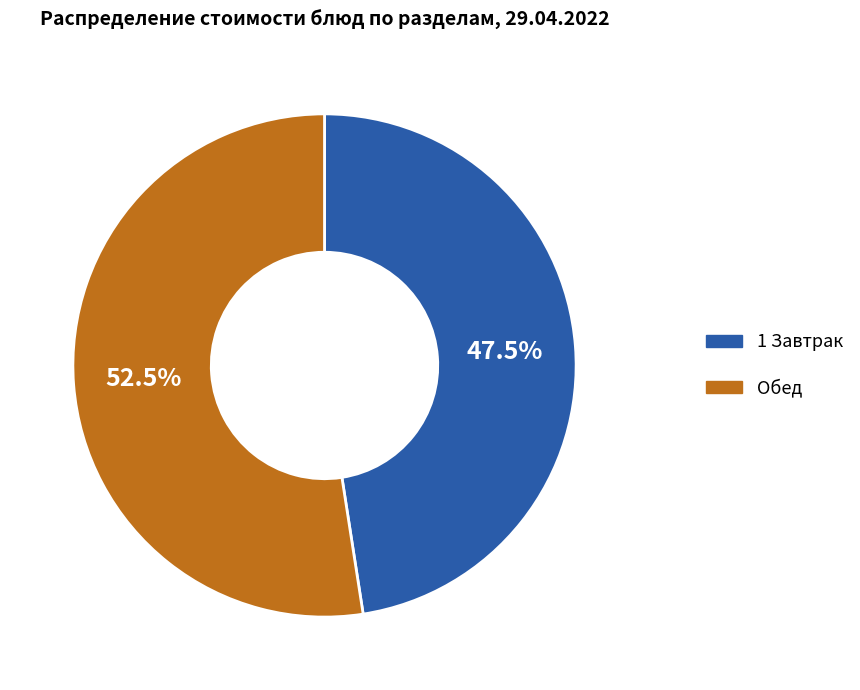

Rank the categories by value from lowest to highest.

1 Завтрак, Обед